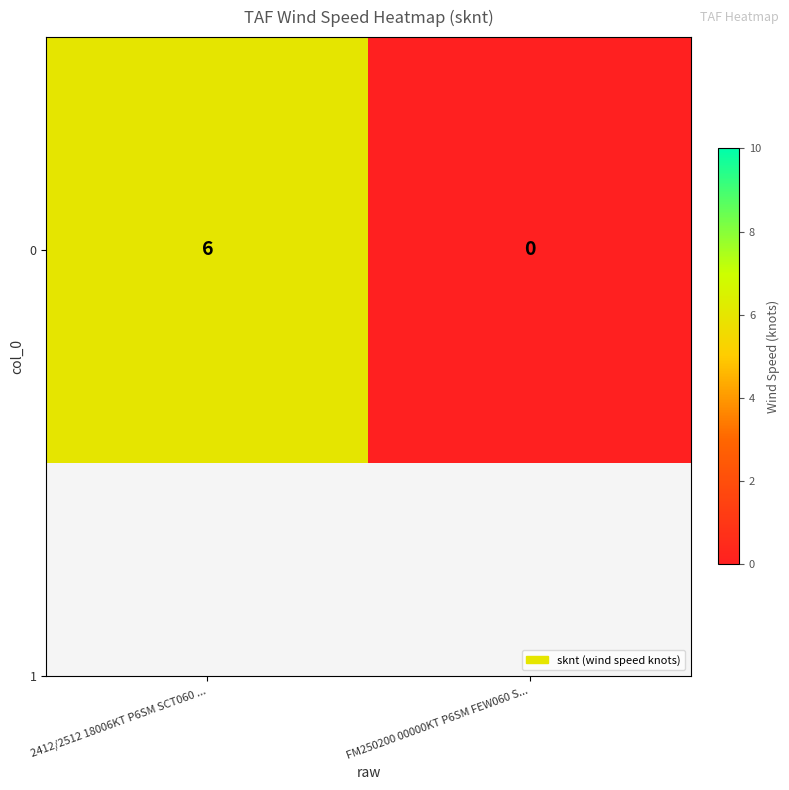

What is the difference between the values at 2412/2512 18006KT P6SM SCT060 ... and FM250200 00000KT P6SM FEW060 S...?

6